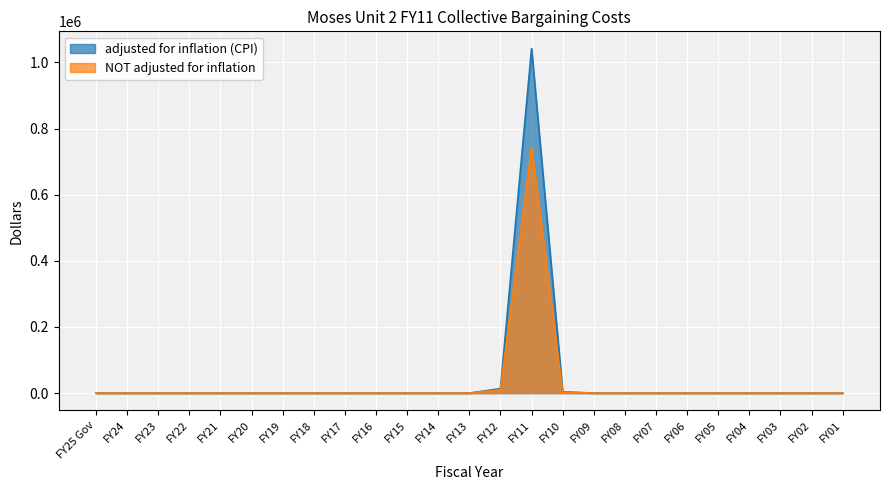

At which category does adjusted for inflation (CPI) reach its first local peak?

FY11